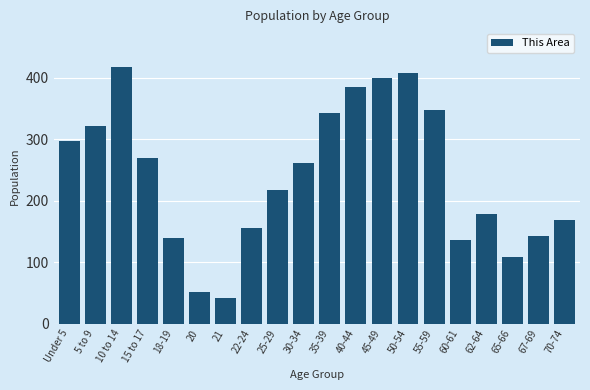

Reading left to right, list all the values displayed in this chart.

298	322	418	270	139	51	42	155	217	261	343	385	400	408	348	136	179	108	143	169